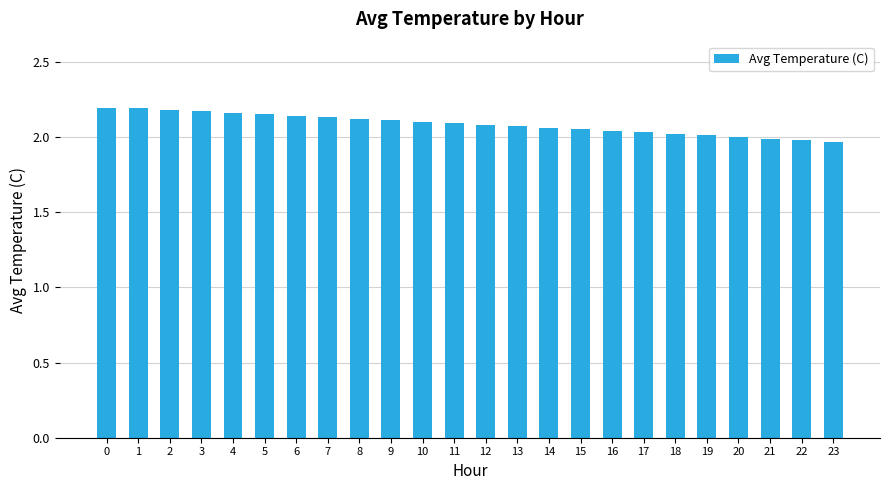

What is the difference between the second highest and second lowest values?

0.2